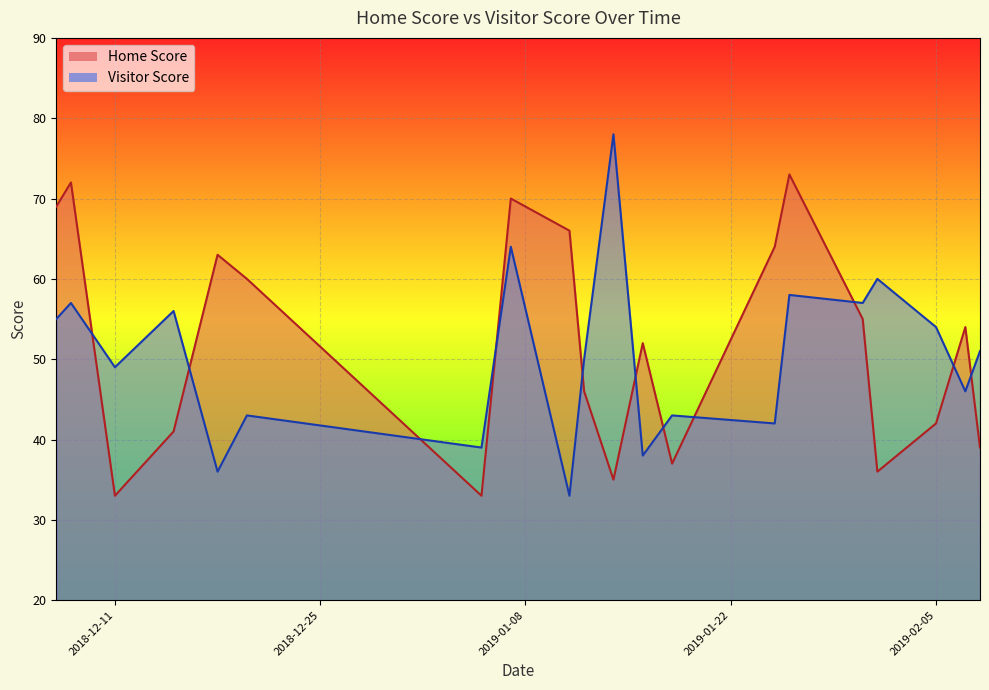

At which label does Home Score reach its peak?

2019-01-26